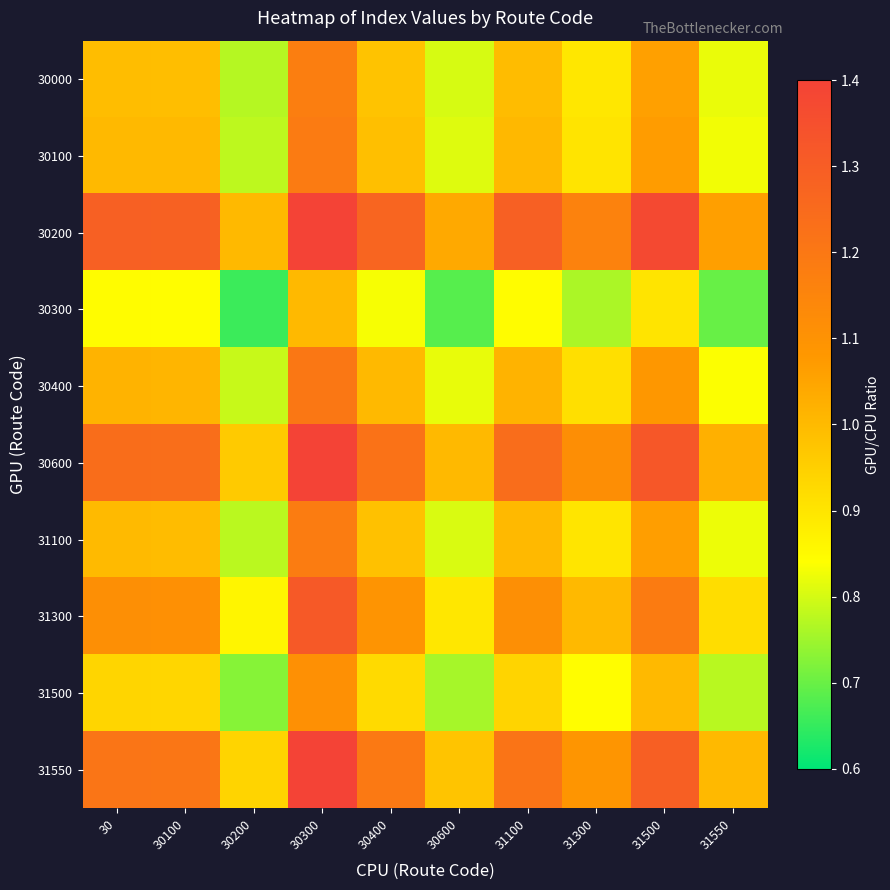

How many categories are shown in the chart?

10